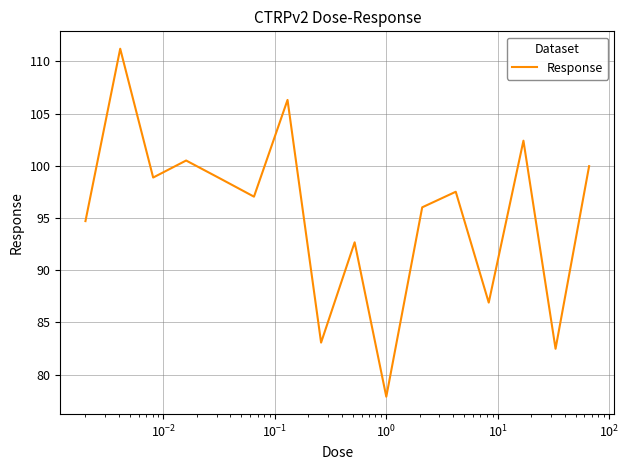

Count the number of data series in this chart.

1